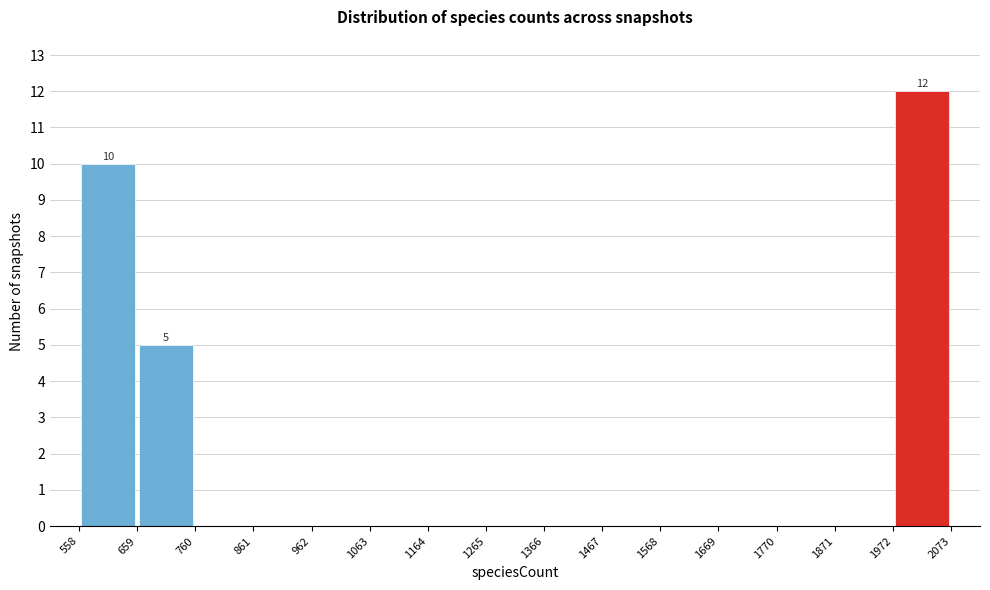

Which range on the x-axis has the tallest bar?

1972 to 2073